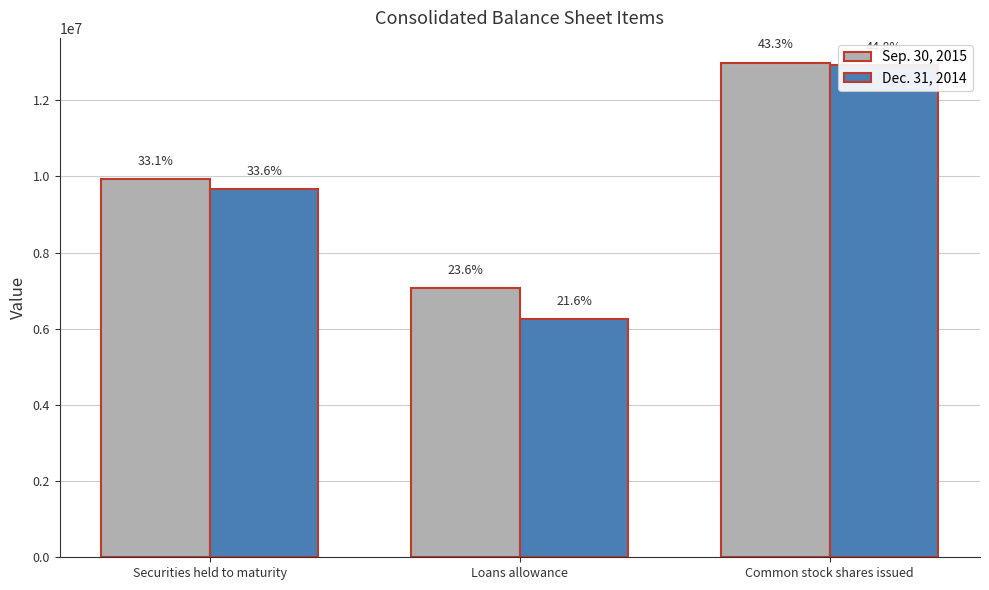

What is the label of the 1st bar from the right?

Common stock shares issued